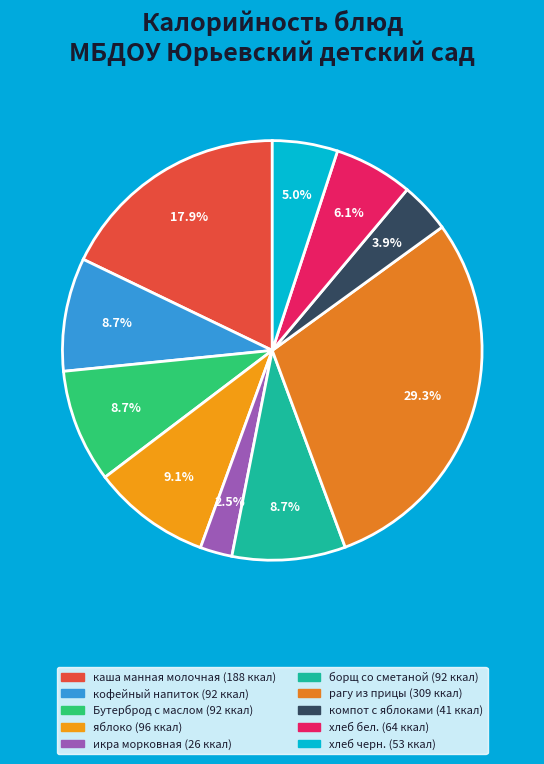

Which category has the biggest portion of the pie?

рагу из прицы